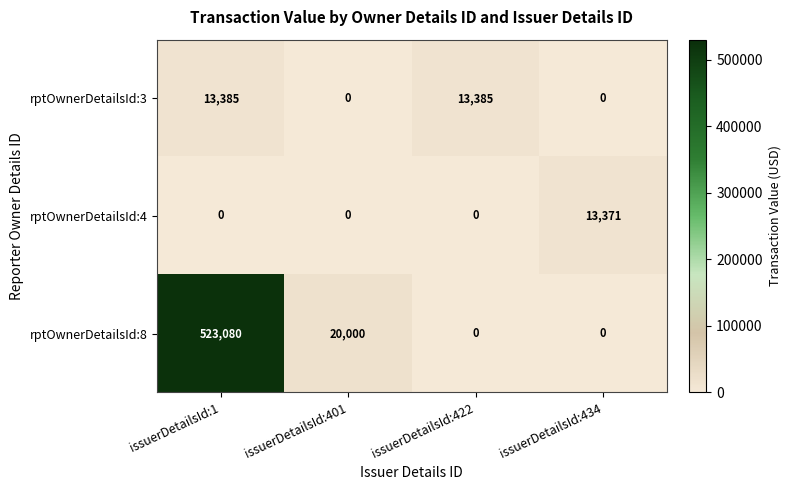

Which series has the largest range (max minus min)?

rptOwnerDetailsId:8